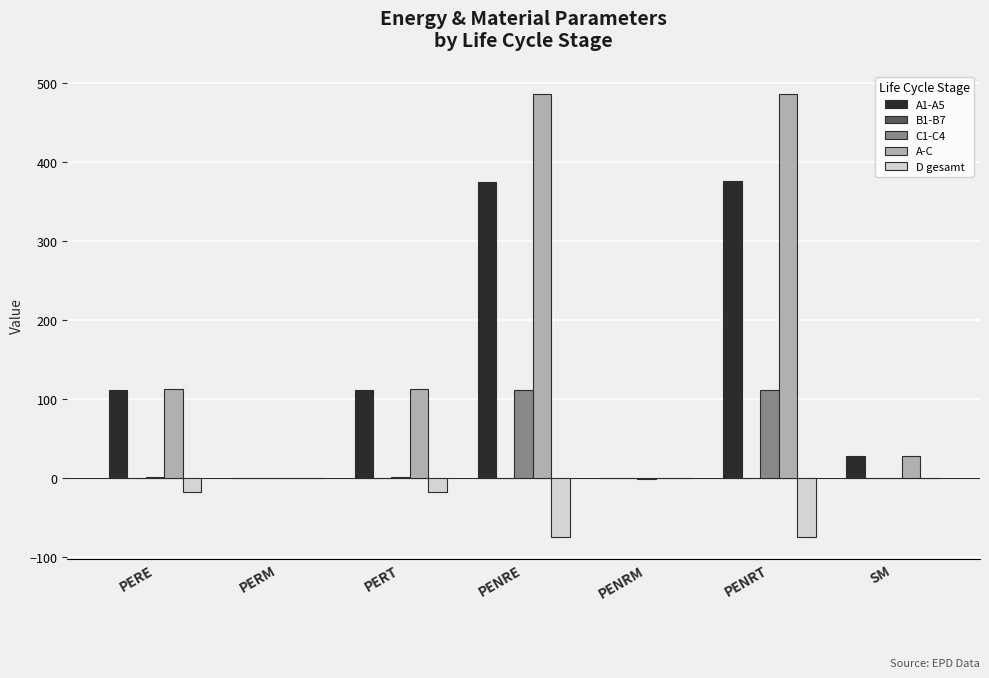

Count the number of data series in this chart.

4